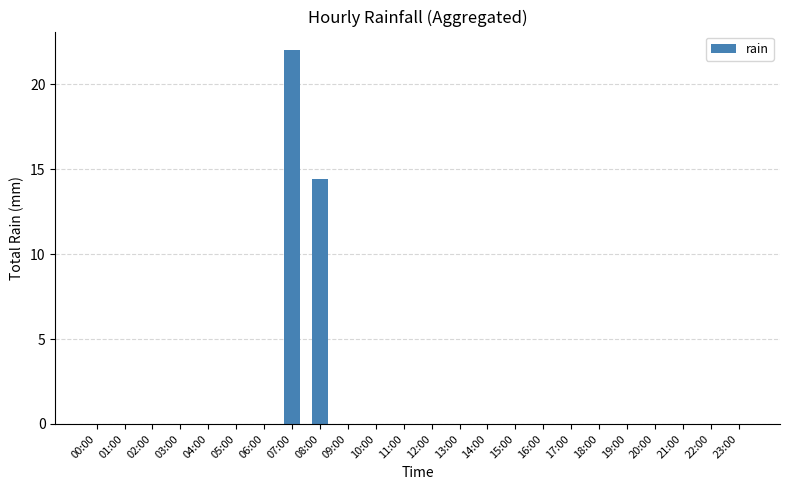

What is the difference between the values at 08:00 and 10:00?

14.4